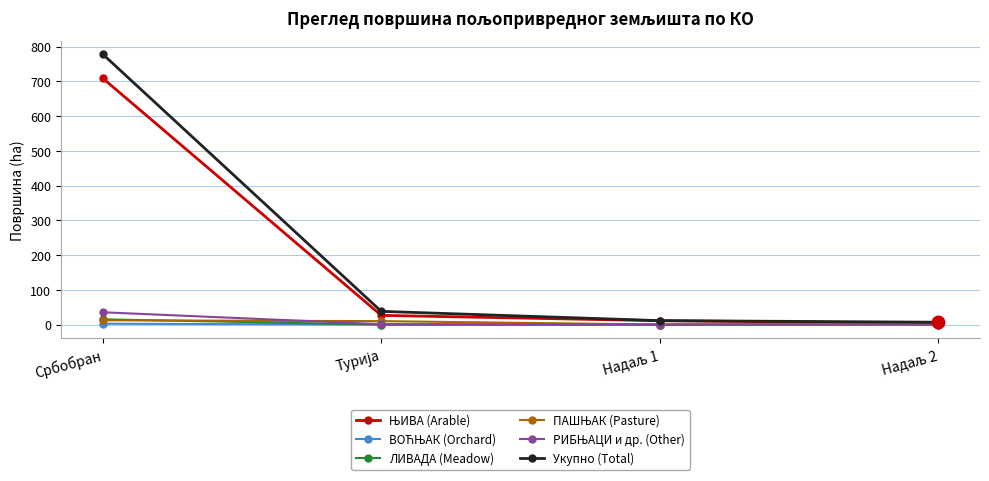

What is the maximum value shown in the chart?

778.1